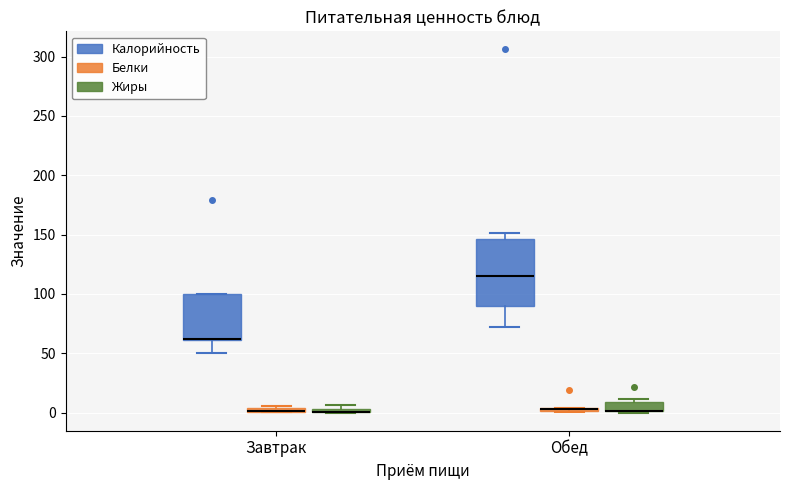

Which box is the tallest, from its lower edge to its upper edge?

Обед (Калорийность)